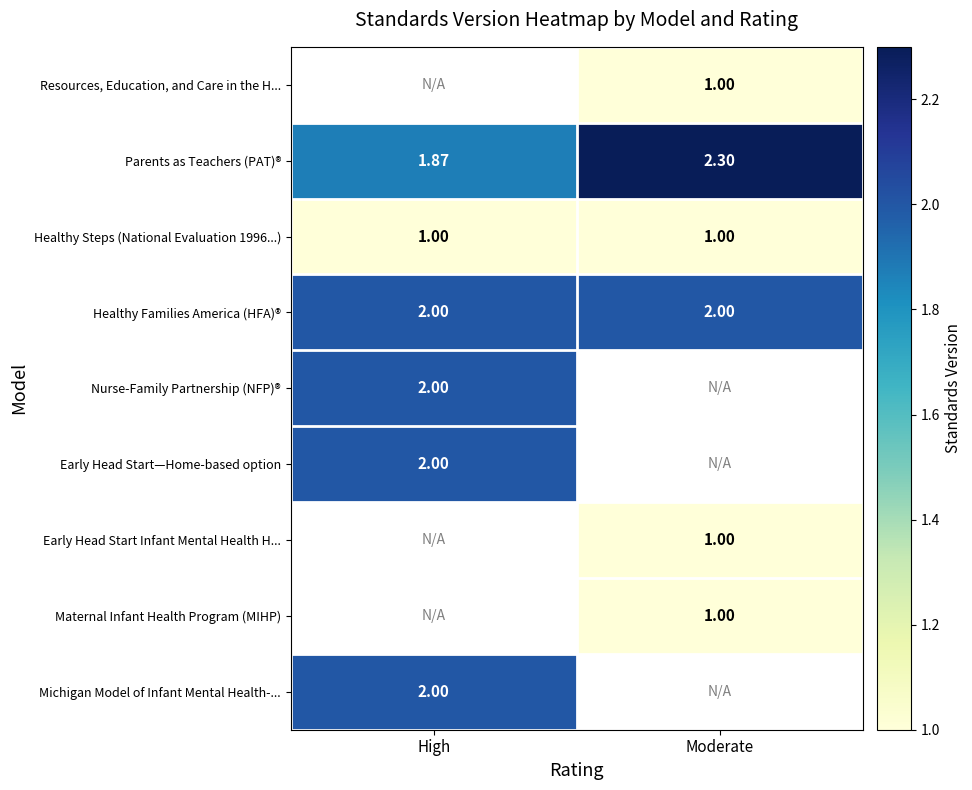

Is the value of Healthy Steps (National Evaluation 1996...) at High greater than the value of Early Head Start—Home-based option at High?

No